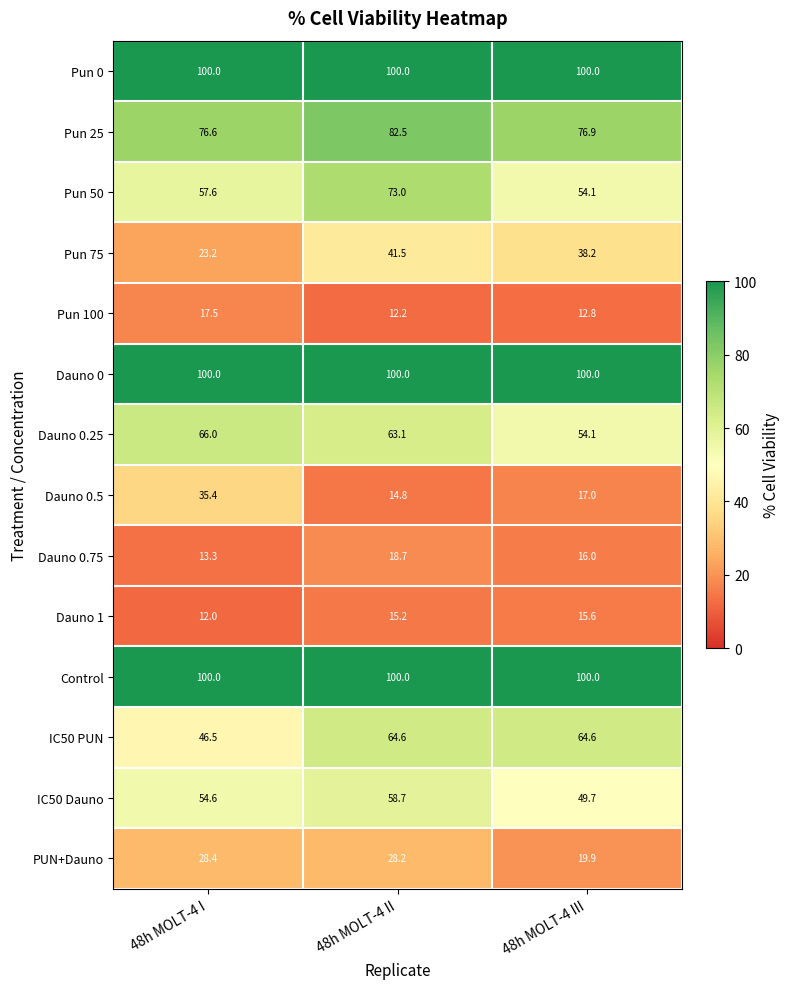

Rank the categories by Dauno 0.5 value from lowest to highest.

48h MOLT-4 II, 48h MOLT-4 III, 48h MOLT-4 I